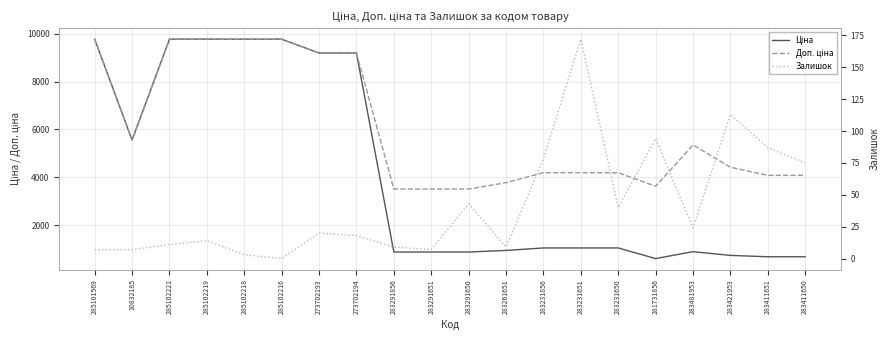

Which series has the largest total across all categories?

Доп. ціна